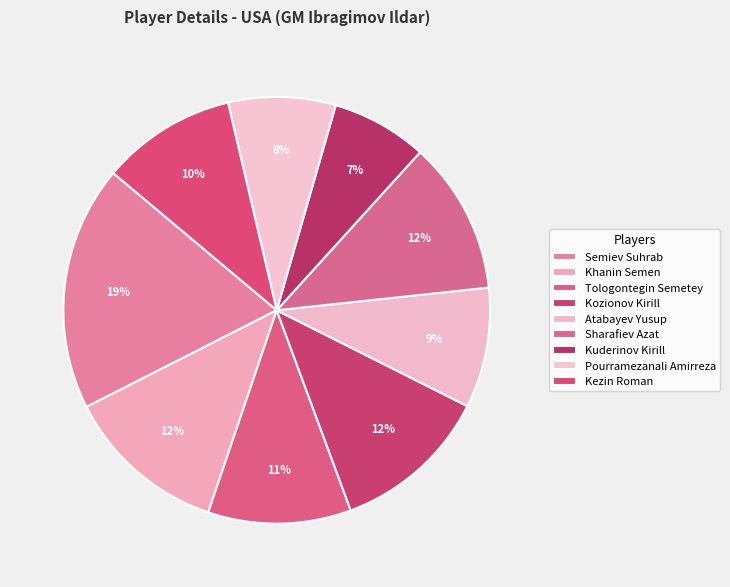

How many slices are in this pie chart?

9